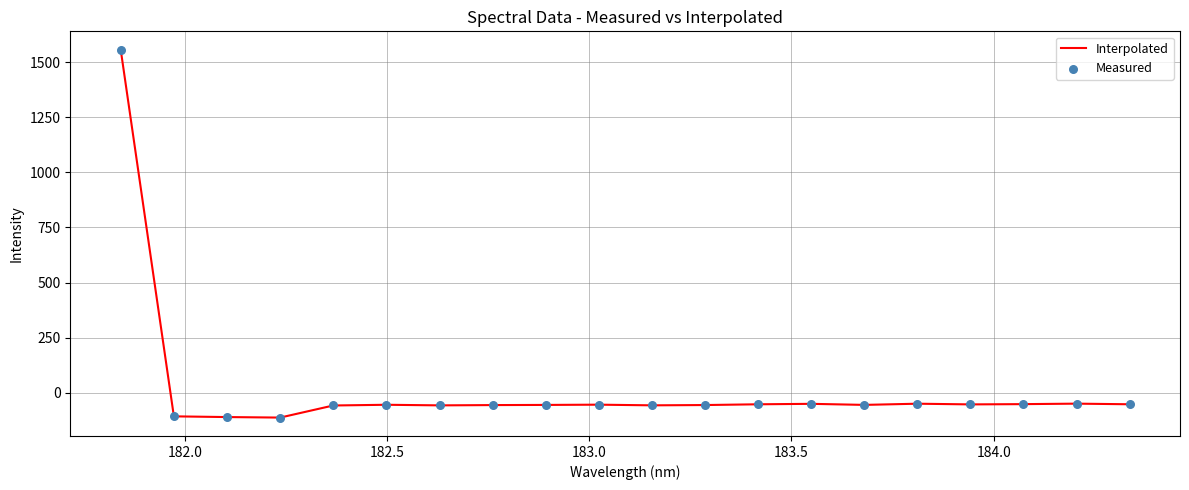

What is the maximum value shown in the chart?

1556.7